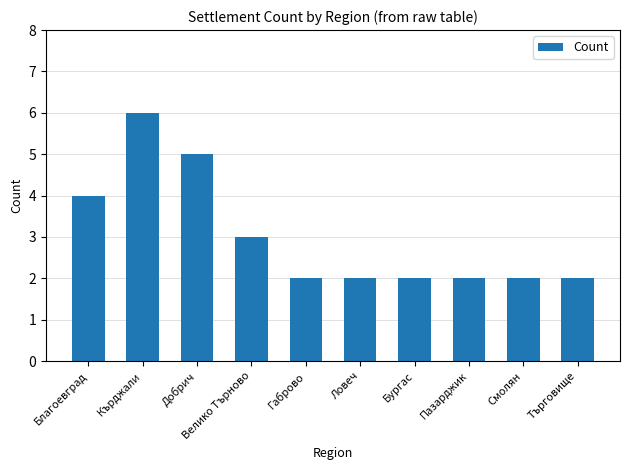

The chart shows a value of 1 at Бургас. True or false?

False